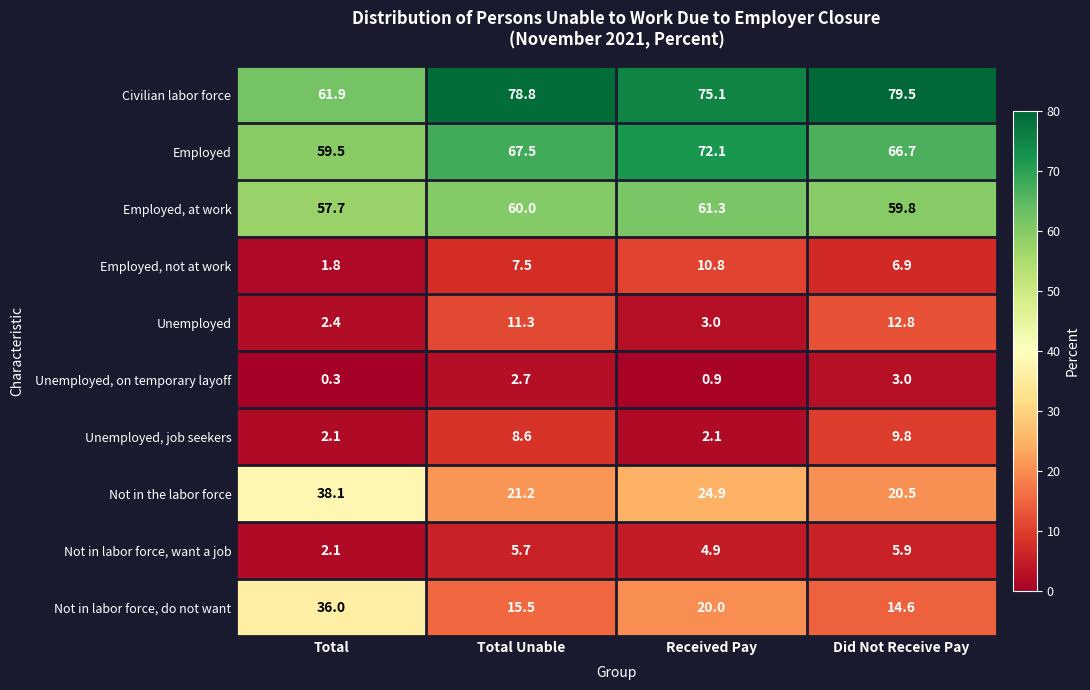

The value of Unemployed, on temporary layoff at Total Unable is 2.7. True or false?

True